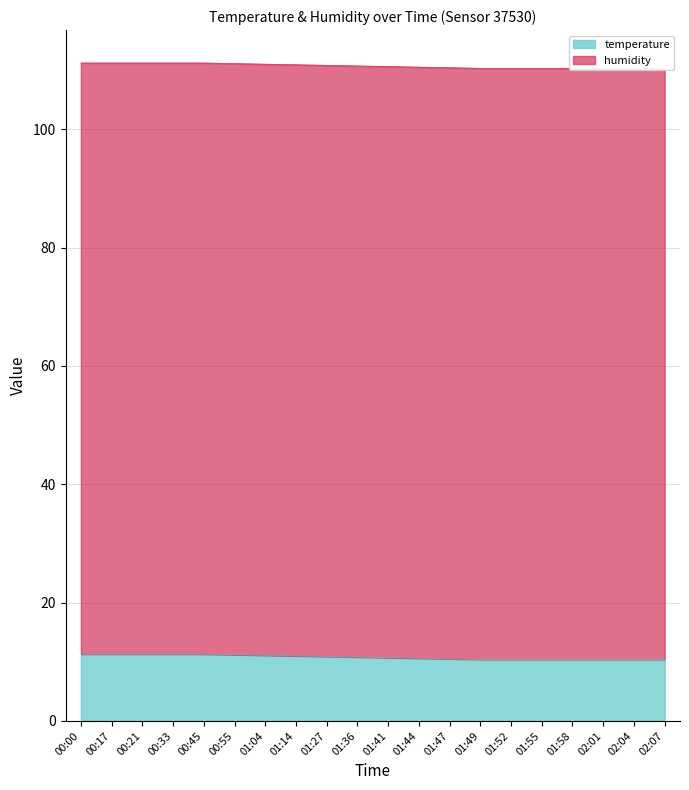

Approximately how many times larger is the value at 02:01 compared to 02:07?

1.0